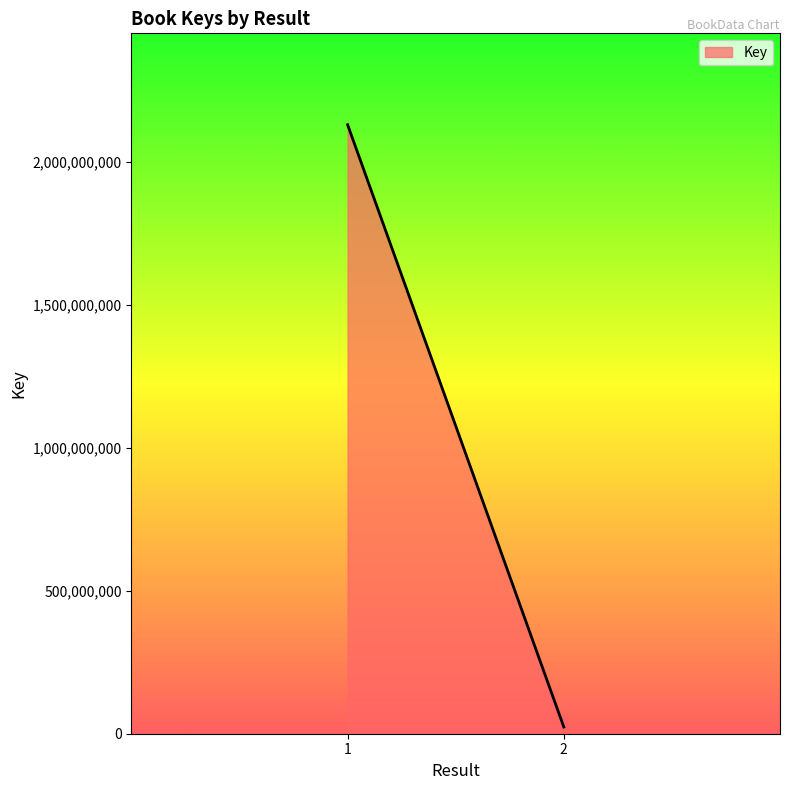

Reading left to right, list all the values displayed in this chart.

1=2129732690	2=23393234